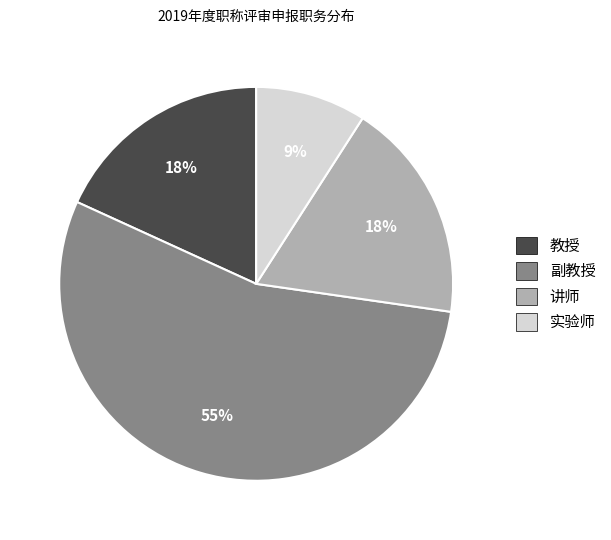

What is the largest slice in the pie chart?

副教授